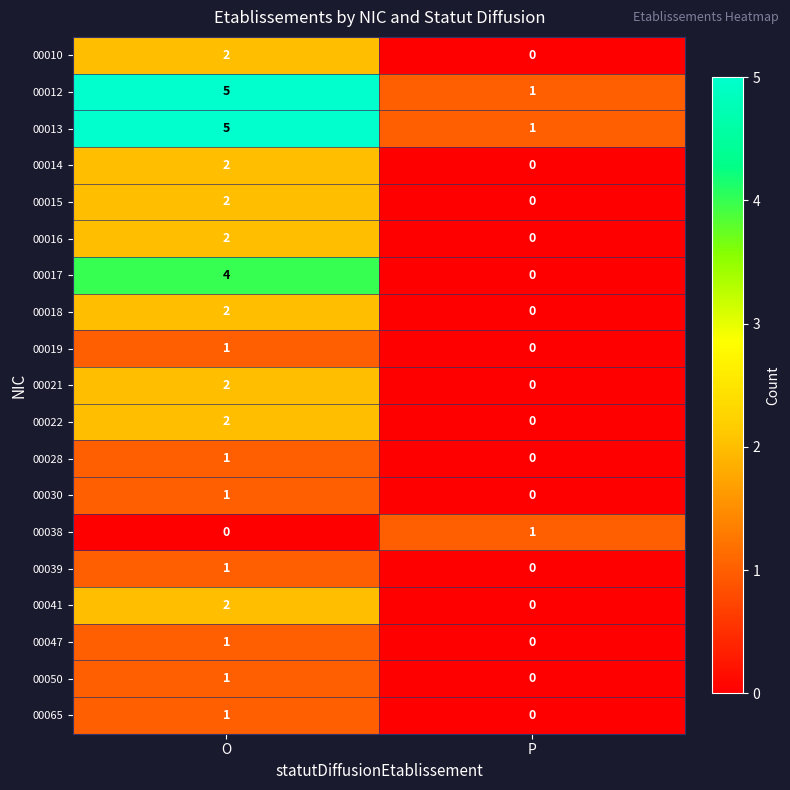

What is the sum of all 00017 values?

4